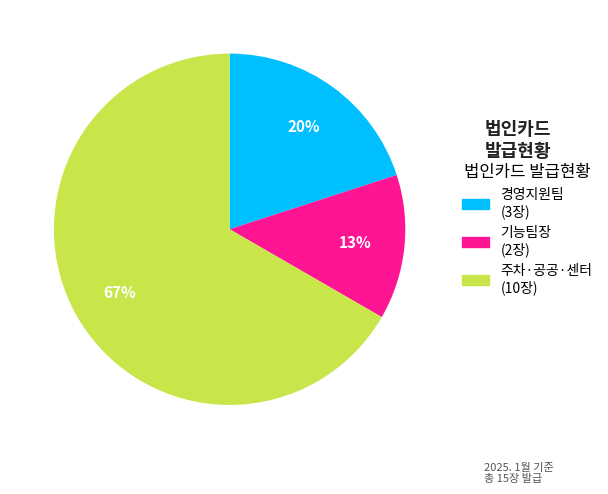

To the nearest percent, what is the average slice percentage?

33%